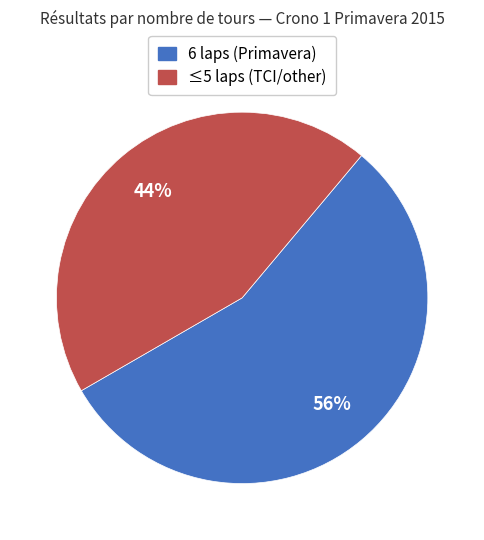

Does any single category account for the majority?

Yes